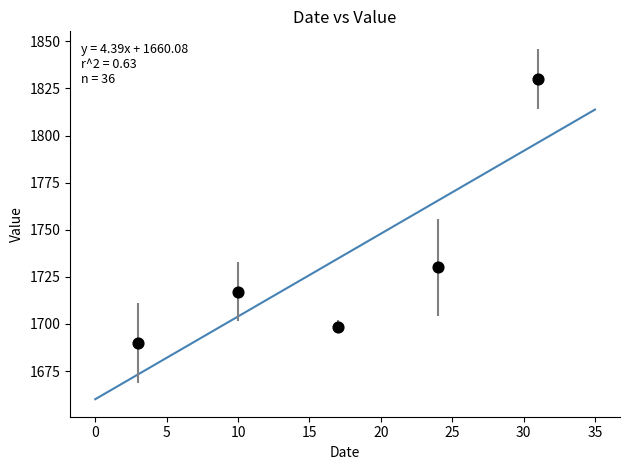

What Y value in the scatter plot is closest to 1760?

1730.0